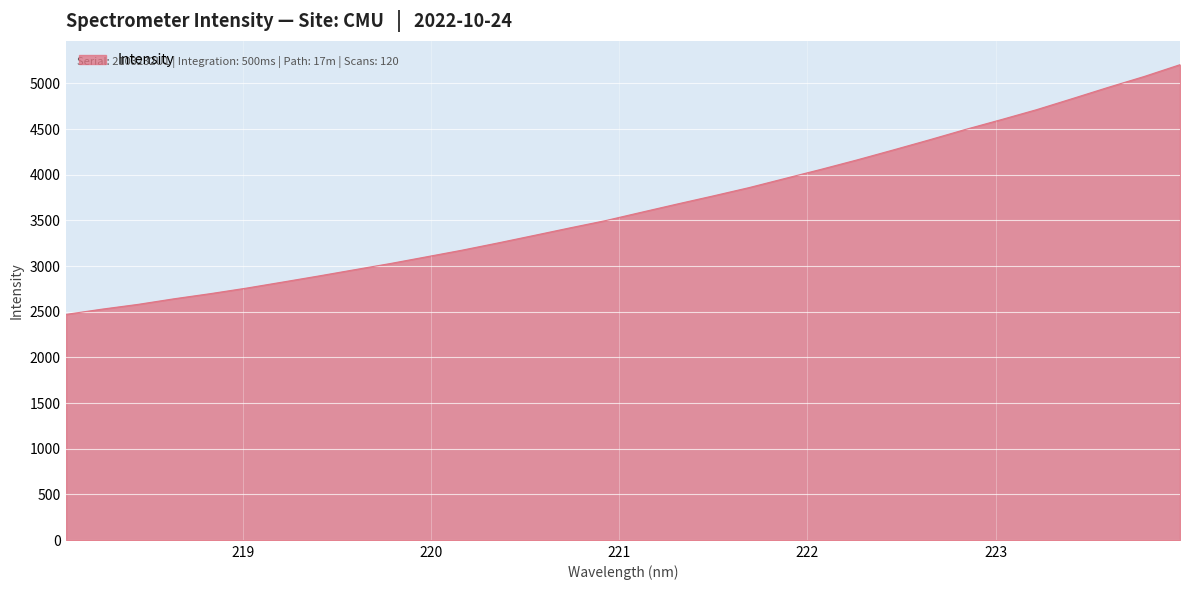

What is the smallest value displayed?

2472.0